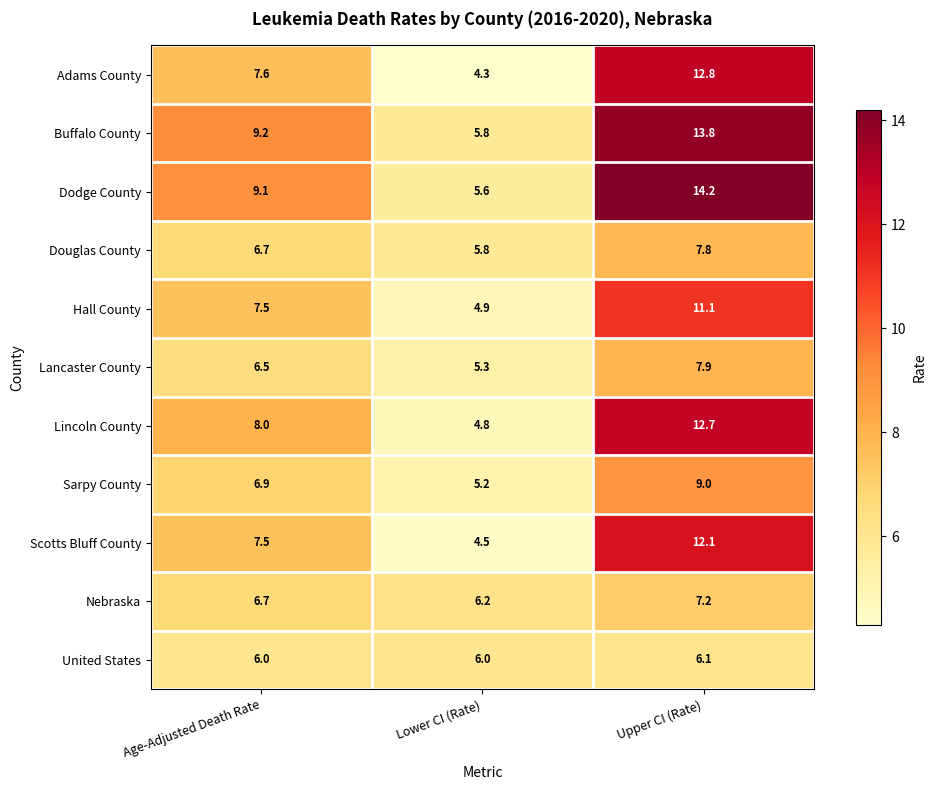

What is the difference between the Buffalo County values at Upper CI (Rate) and Age-Adjusted Death Rate?

4.6